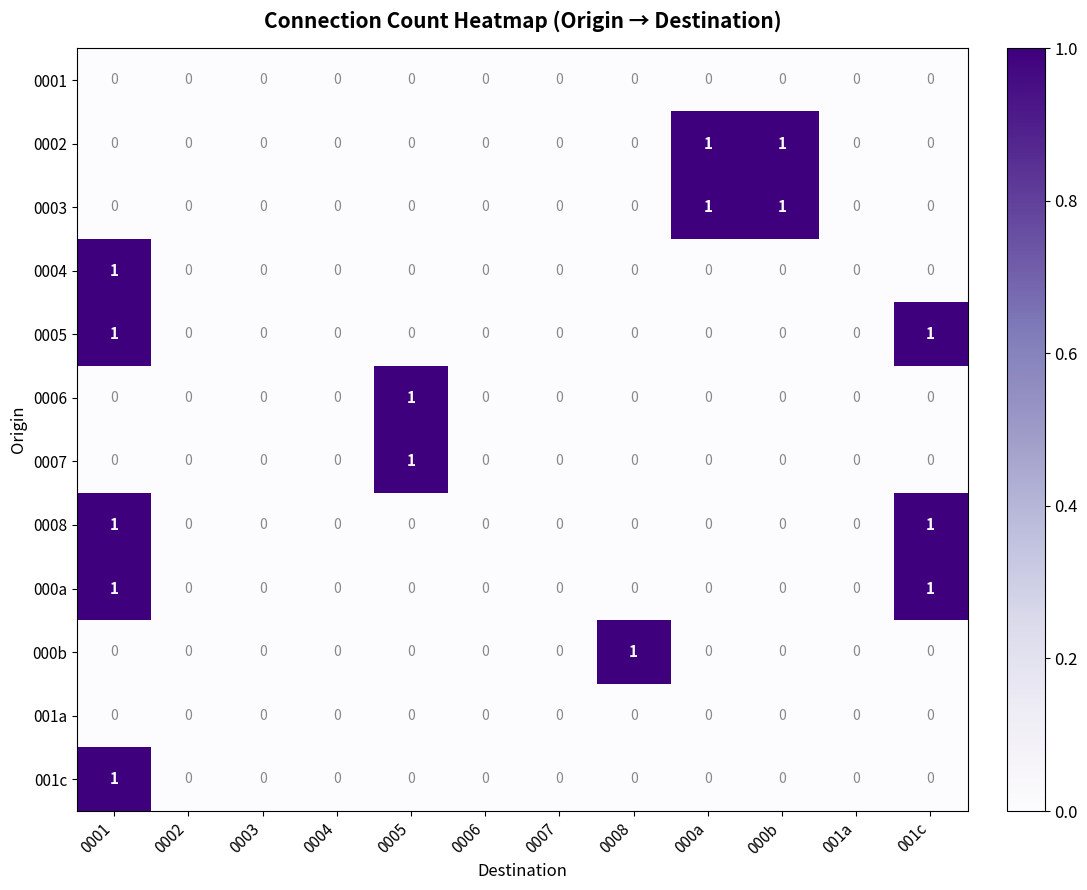

At which category is the sum across all series the highest?

0001